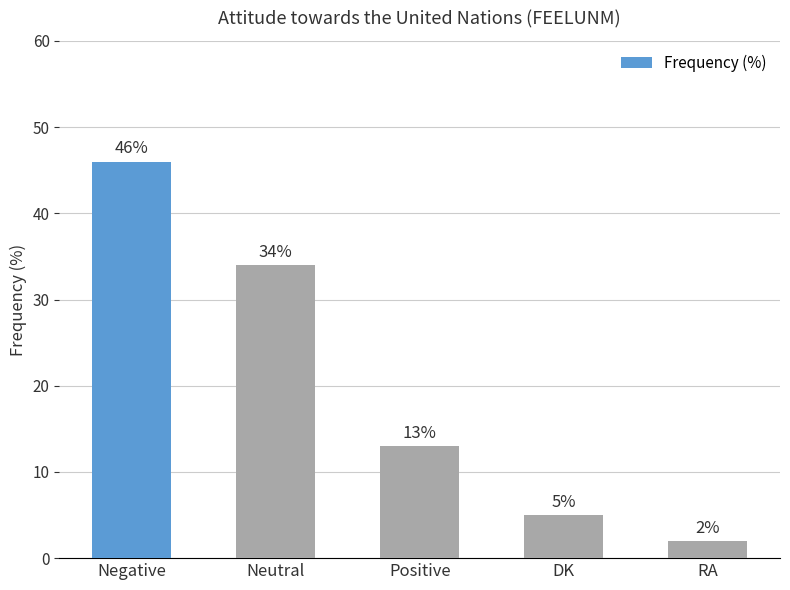

What position from the right is Positive?

3